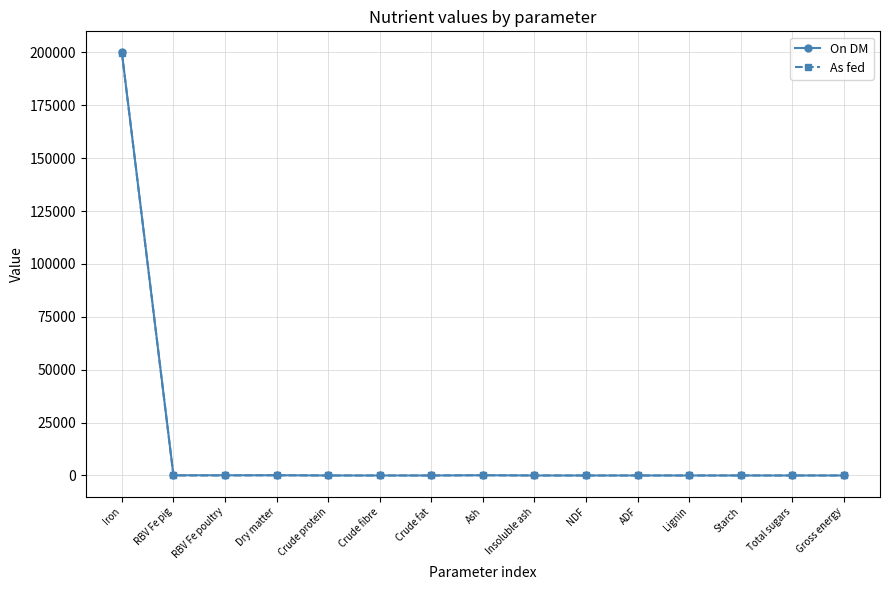

What is the highest value of the As fed series?

199800.0